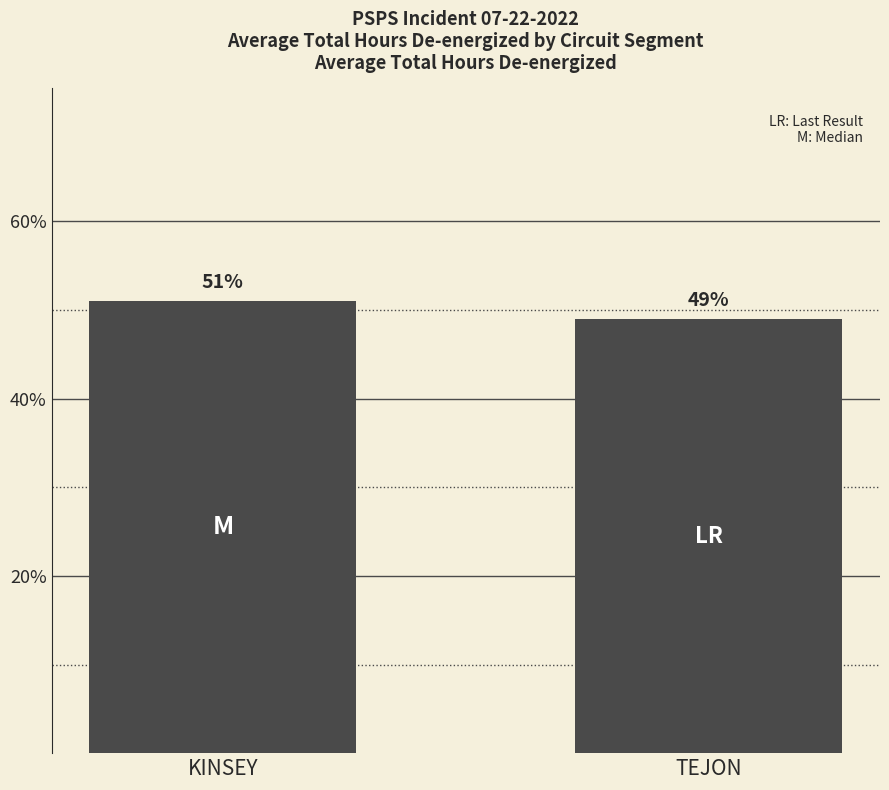

Rank the categories by value from highest to lowest.

KINSEY, TEJON